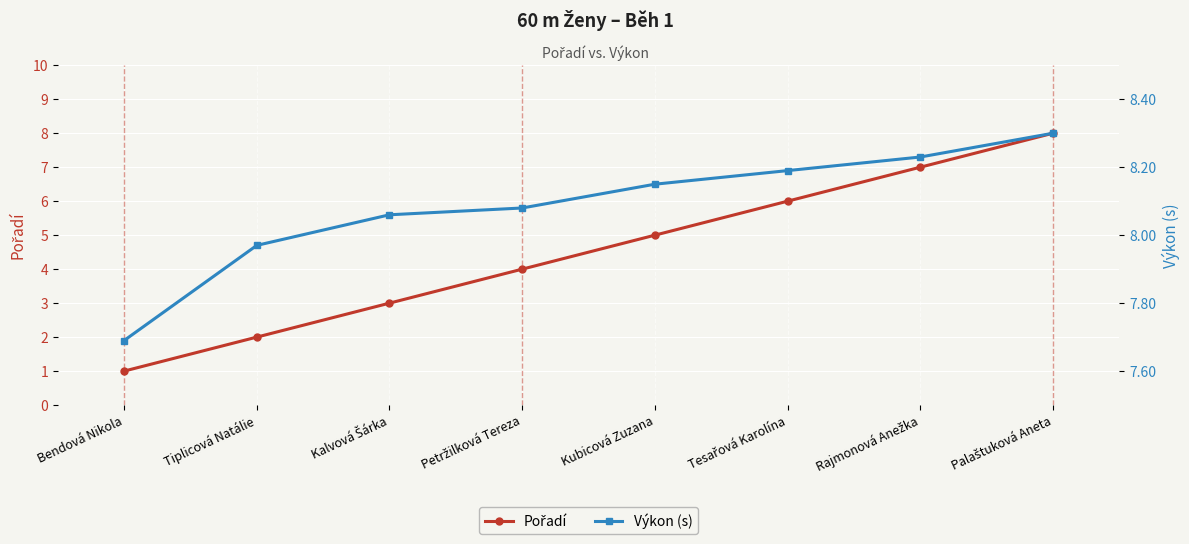

At Tesařová Karolína, list the series in order from largest to smallest.

Výkon (s), Pořadí